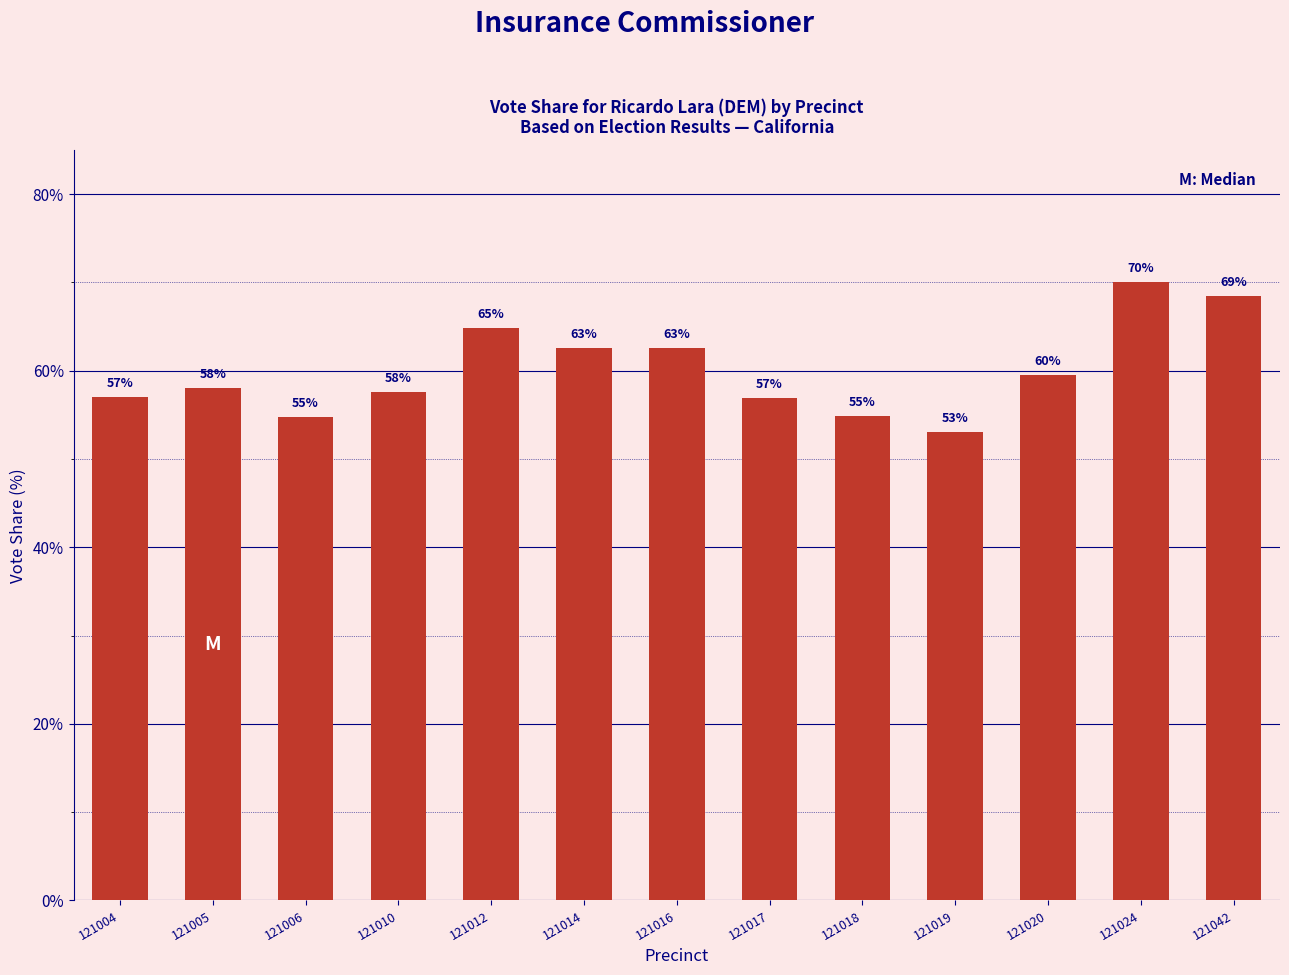

The chart shows a value of 81.7 at 121018. True or false?

False